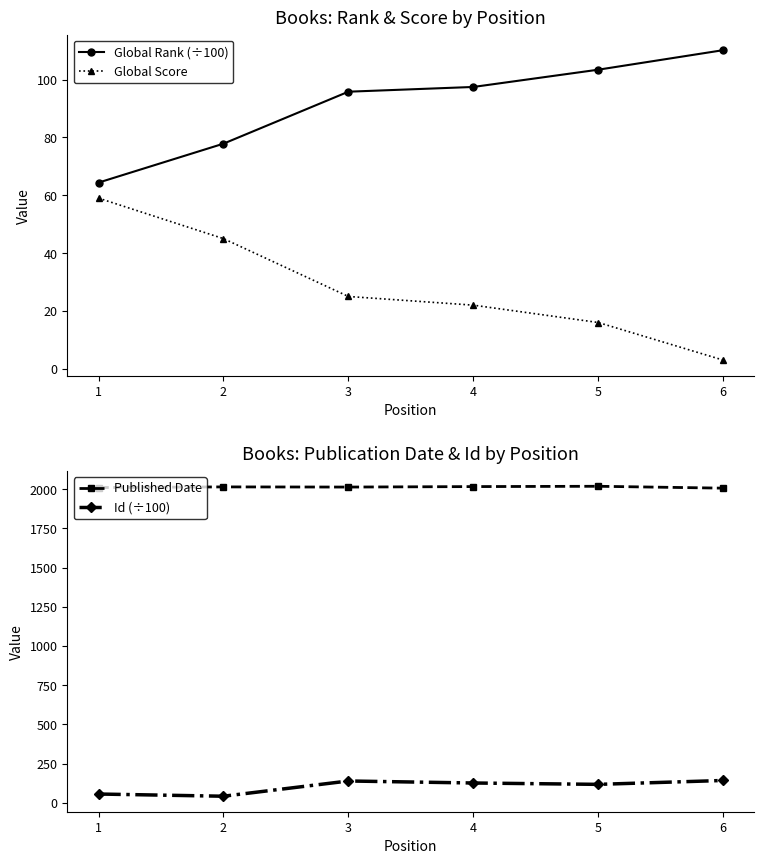

At which label is Global Rank (÷100) closest to 87?

3